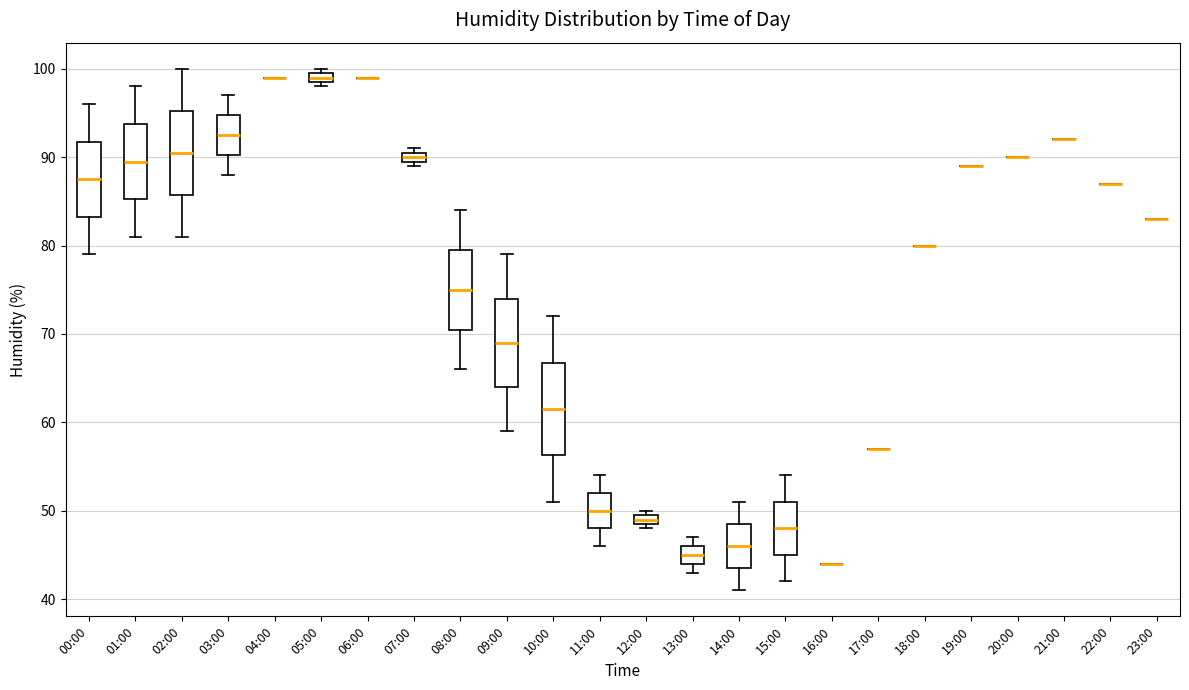

Where is the upper edge of the box for 10:00 on the y-axis? The values are not printed on the chart, so give them approximately, as read against the axis.

67